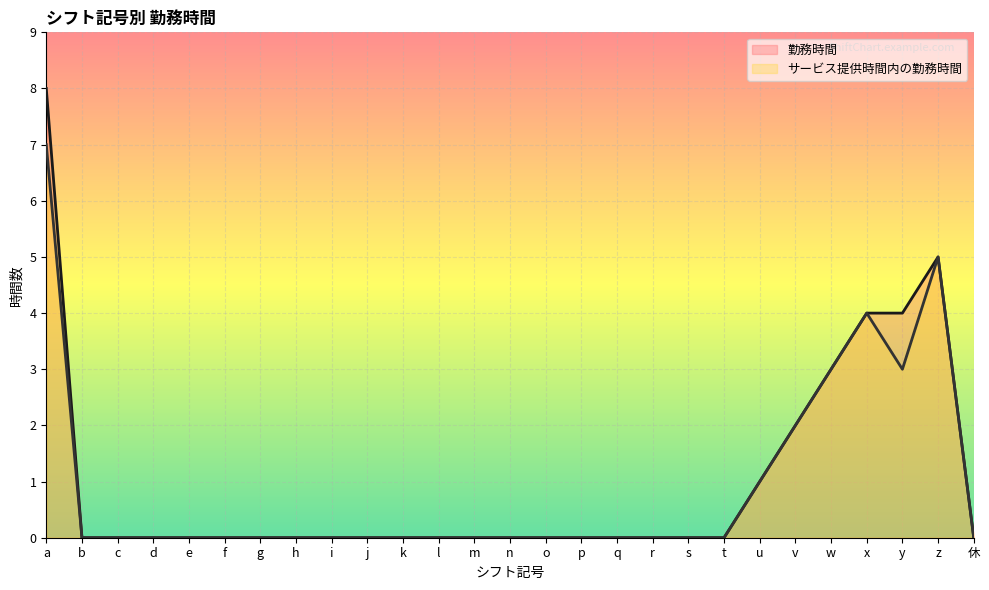

How many data points in サービス提供時間内の勤務時間 are above 0?

7